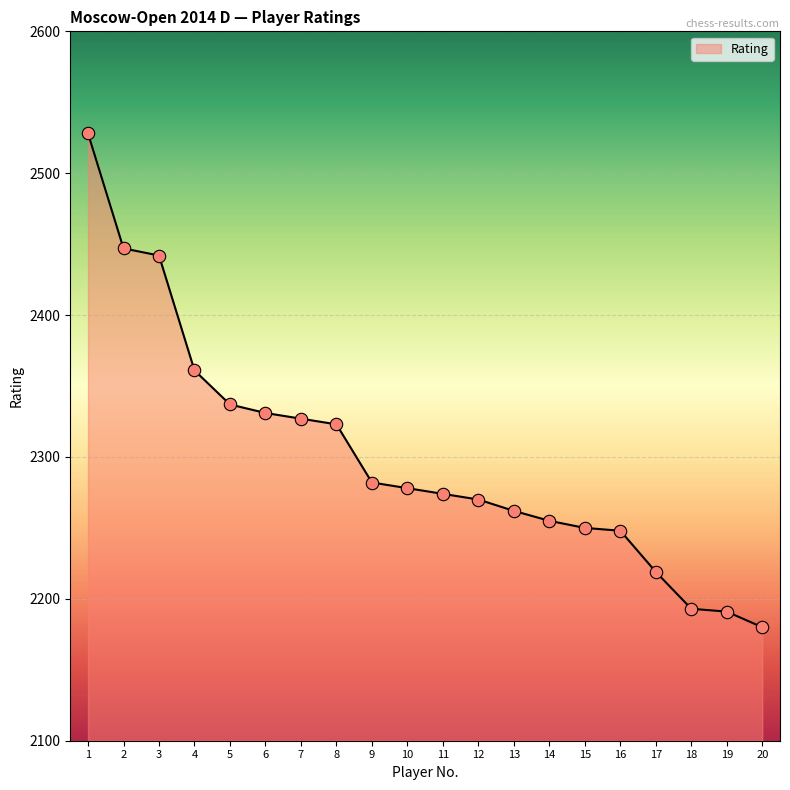

Between 16 and 12, which is larger?

12